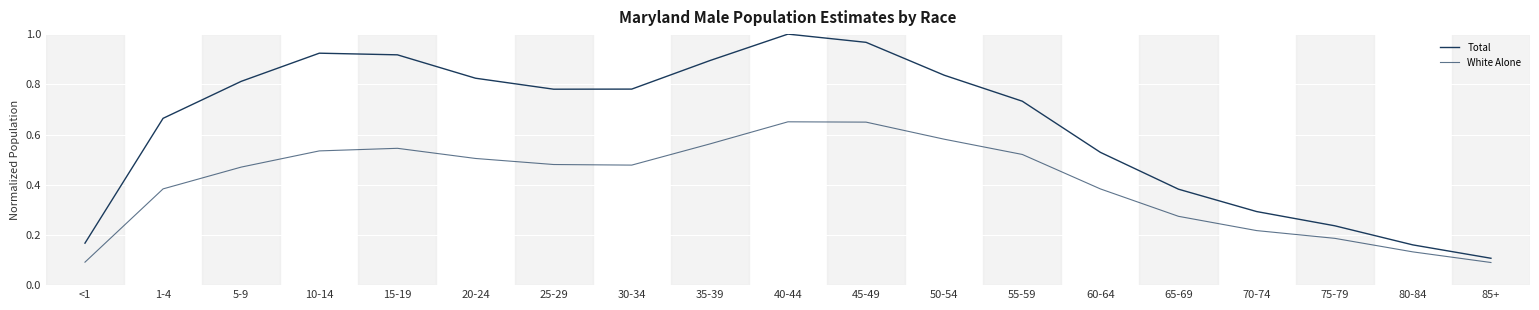

What is the difference between the Total values at 20-24 and 1-4?

0.2